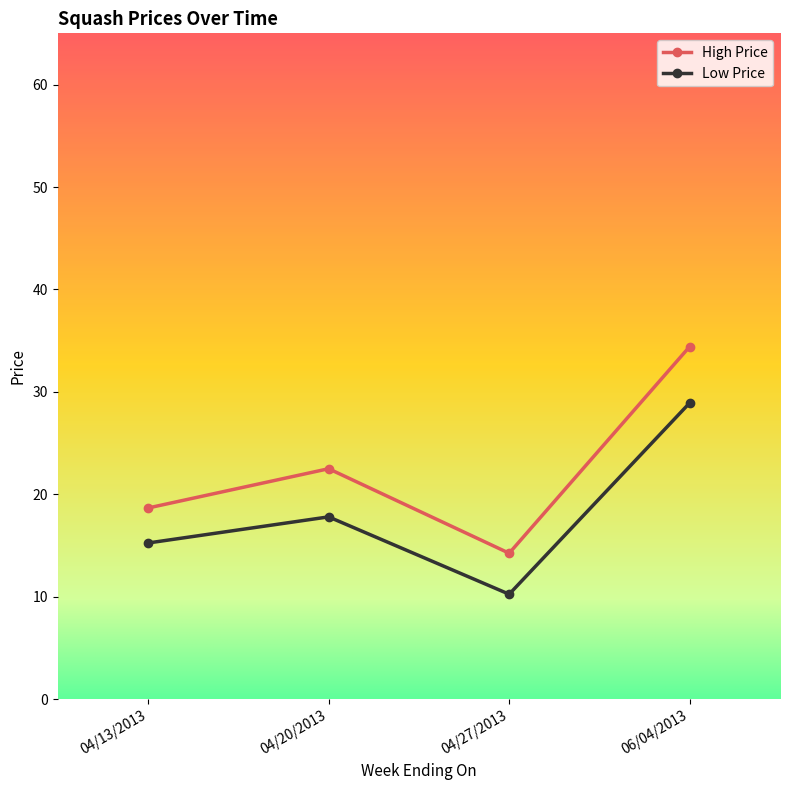

What is the spread (max minus min) of values at 04/27/2013?

4.0